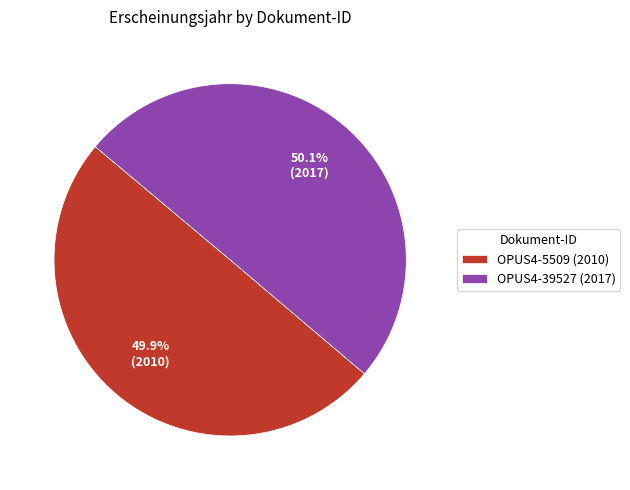

What percentage is the OPUS4-5509 slice, to the nearest percent?

50%